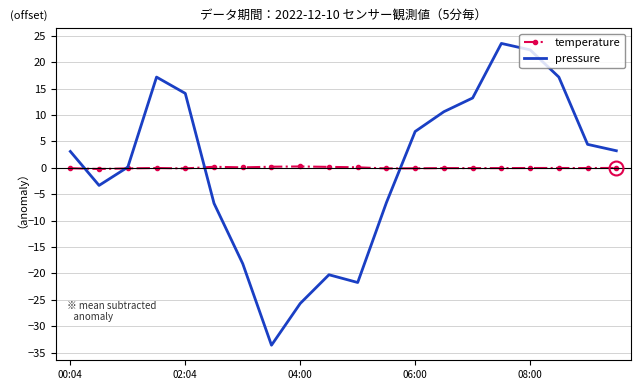

Which series has the largest range (max minus min)?

pressure